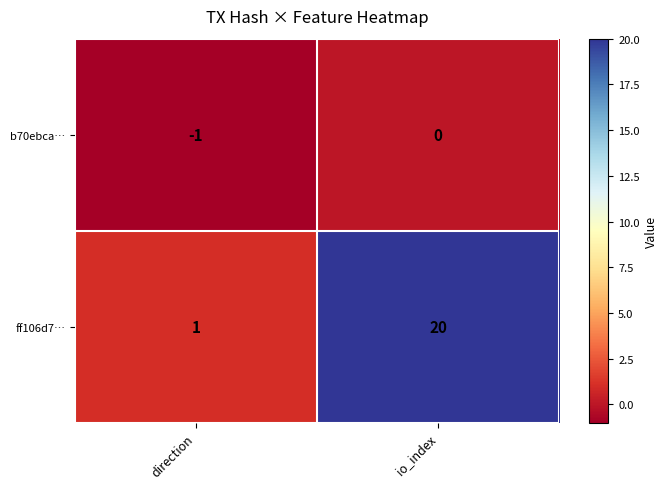

Count the number of data series in this chart.

2